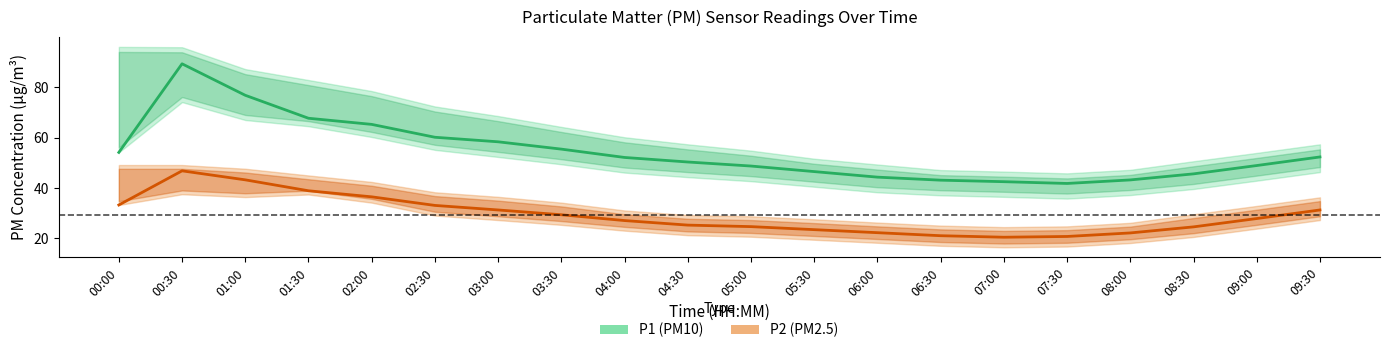

True or false: P2 (PM2.5) has more than 1 points higher than both neighbors.

False